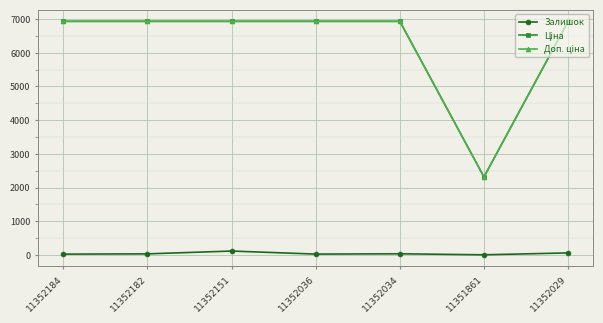

What is the maximum value shown in the chart?

6929.6